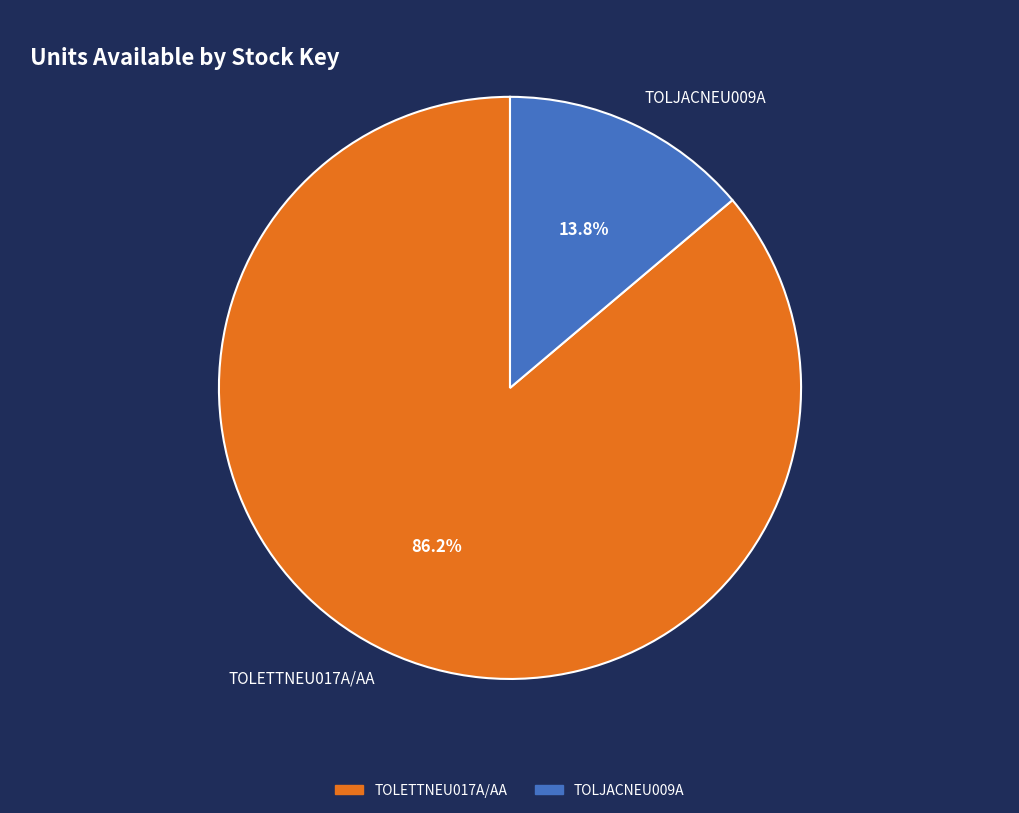

What portion of the pie excludes TOLJACNEU009A?

86.2%